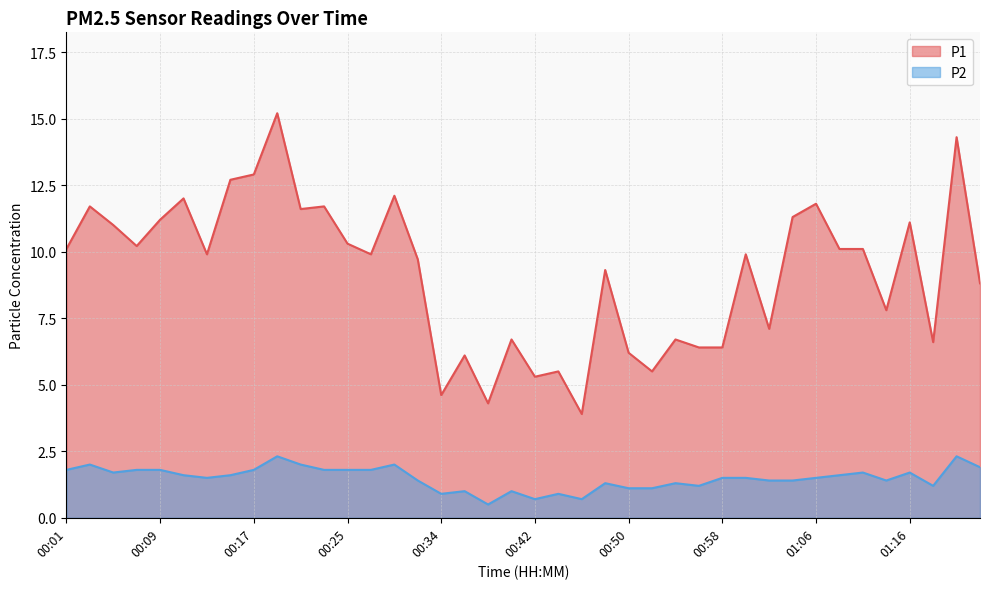

Between 00:29 and 00:55, which series saw the biggest shift?

P1